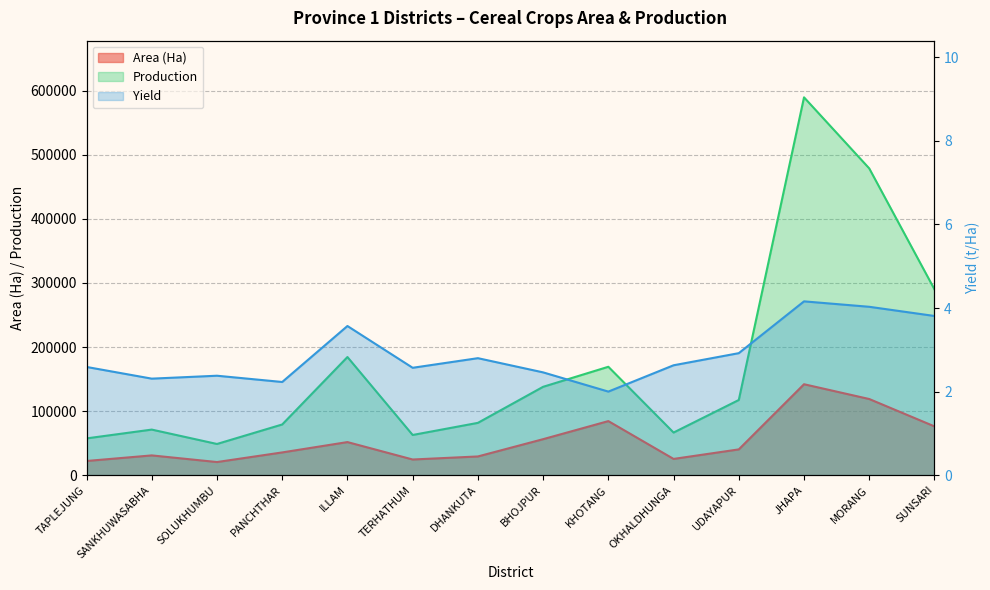

How many series are shown in this chart?

3